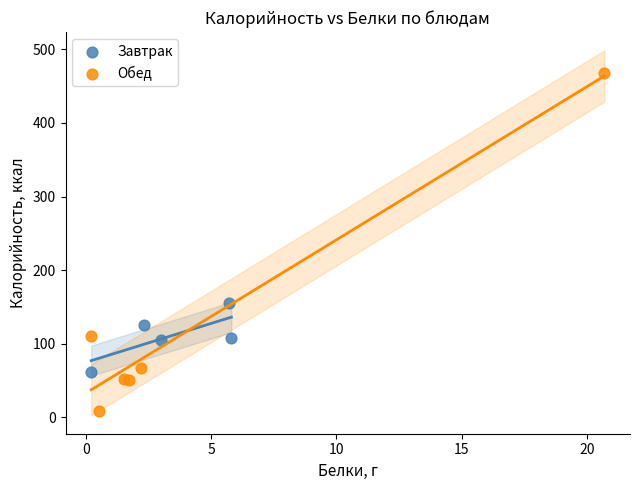

Which series reaches the minimum Y coordinate?

Обед